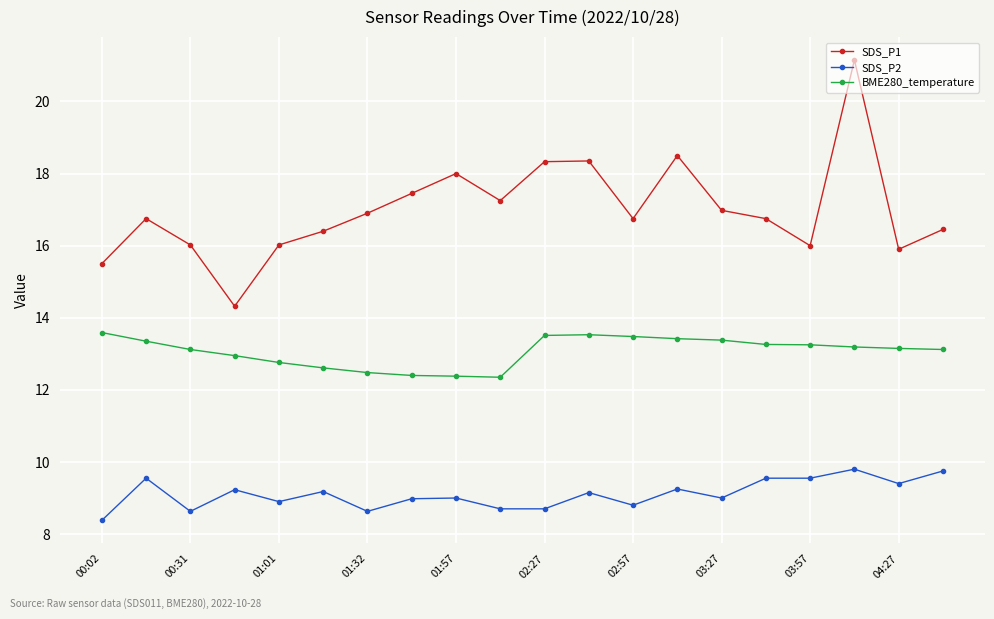

Which series has the largest total across all categories?

SDS_P1